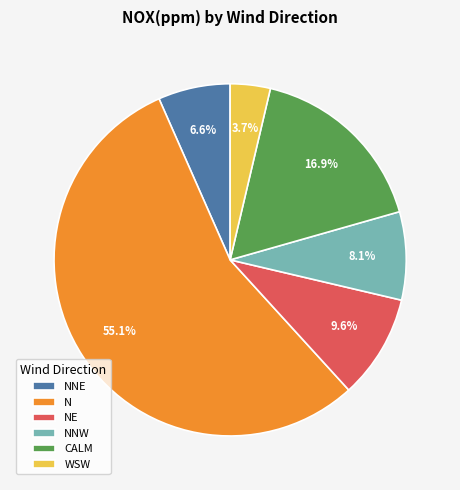

To the nearest percent, what is the average slice percentage?

17%